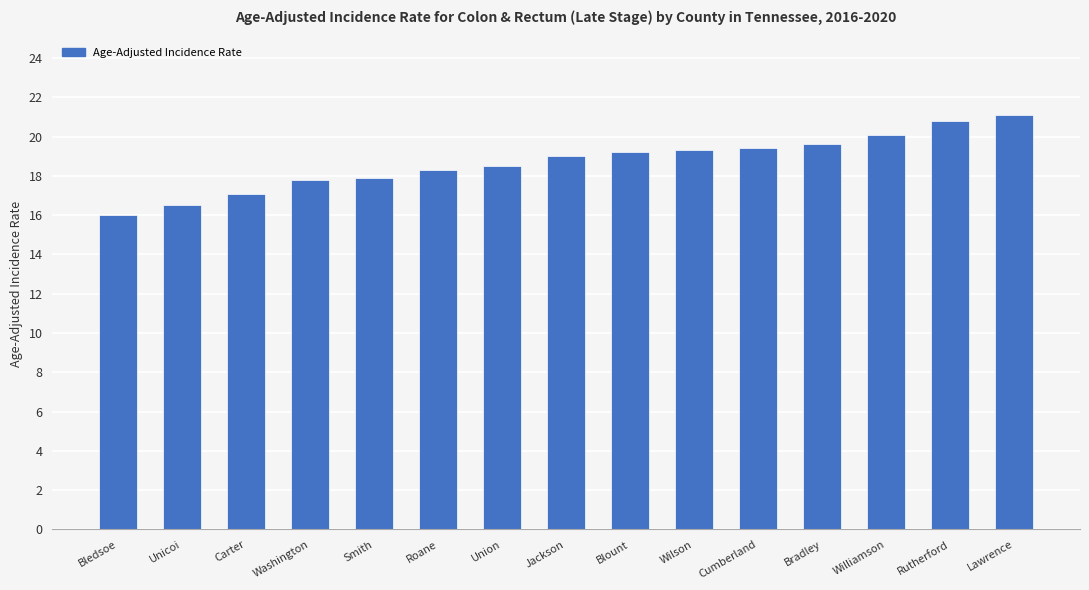

What is the greatest value displayed?

21.1